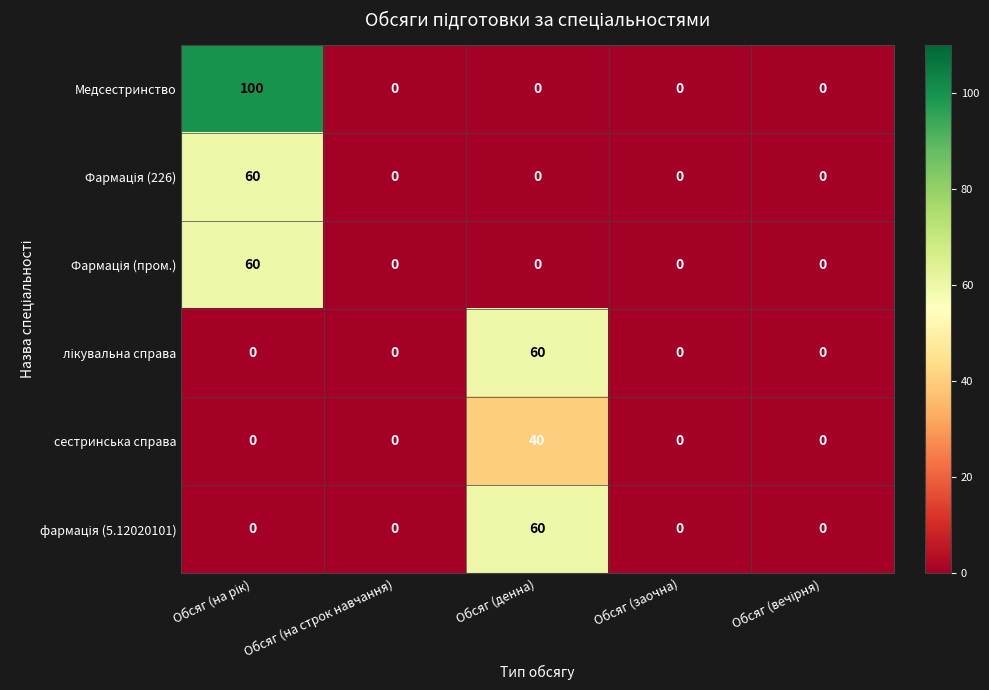

Count the number of categories in the chart.

5